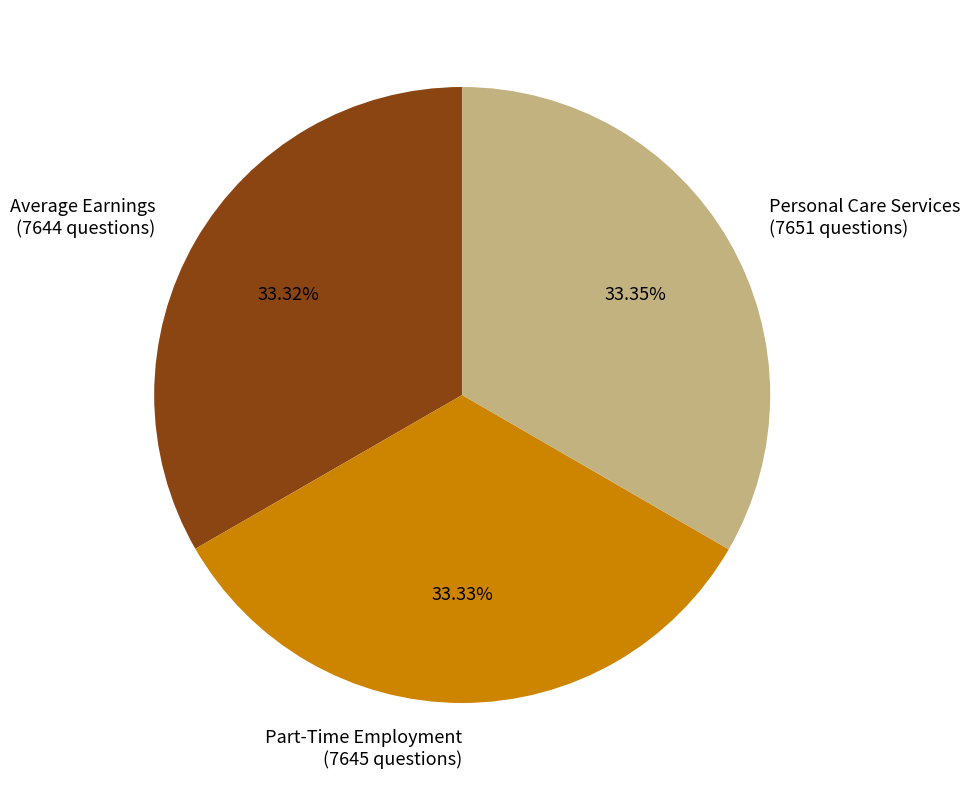

How many slices are in this pie chart?

3